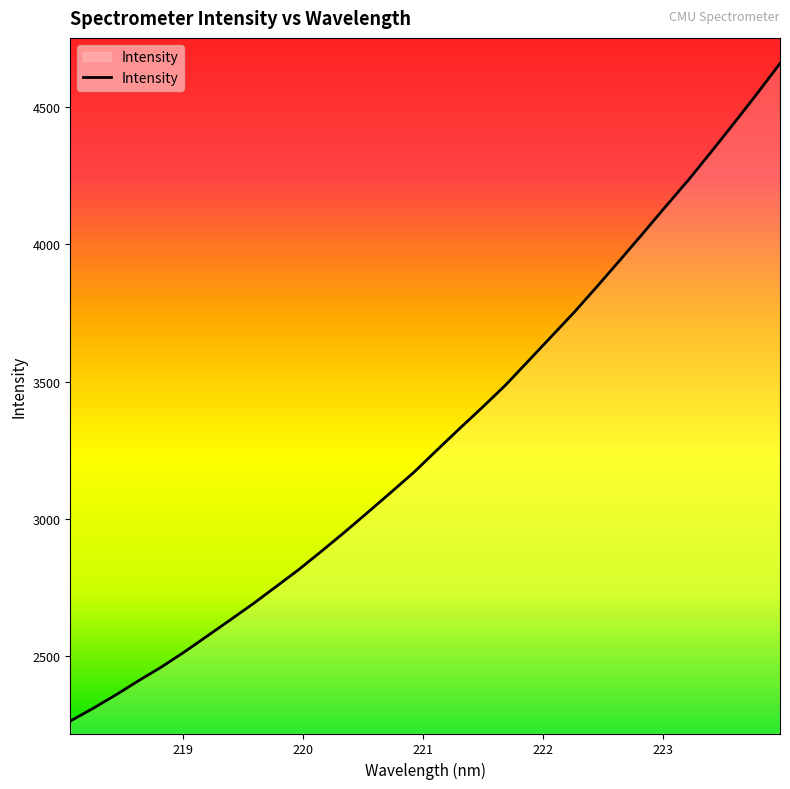

How many values exceed 3249?

16